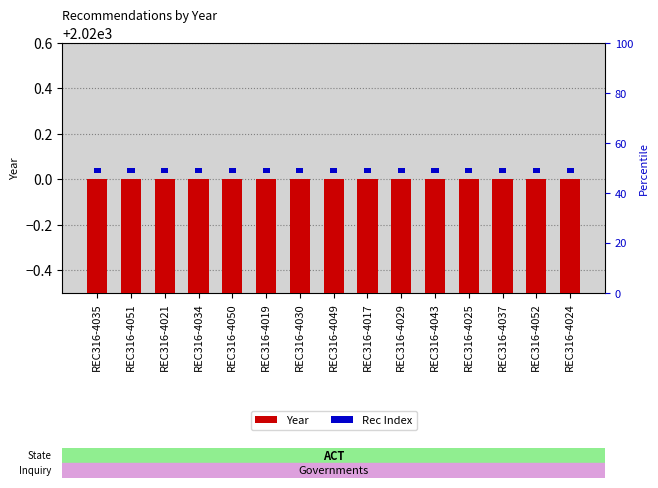

What is the difference between the highest and lowest values at REC316-4024?

2020.0